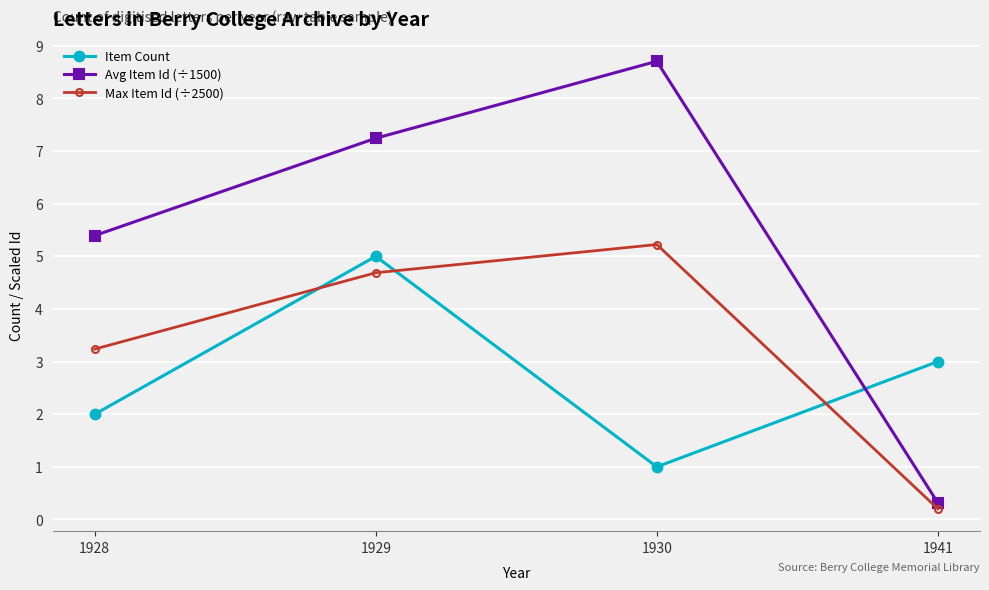

What is the average value of the Avg Item Id (÷1500) series?

5.4